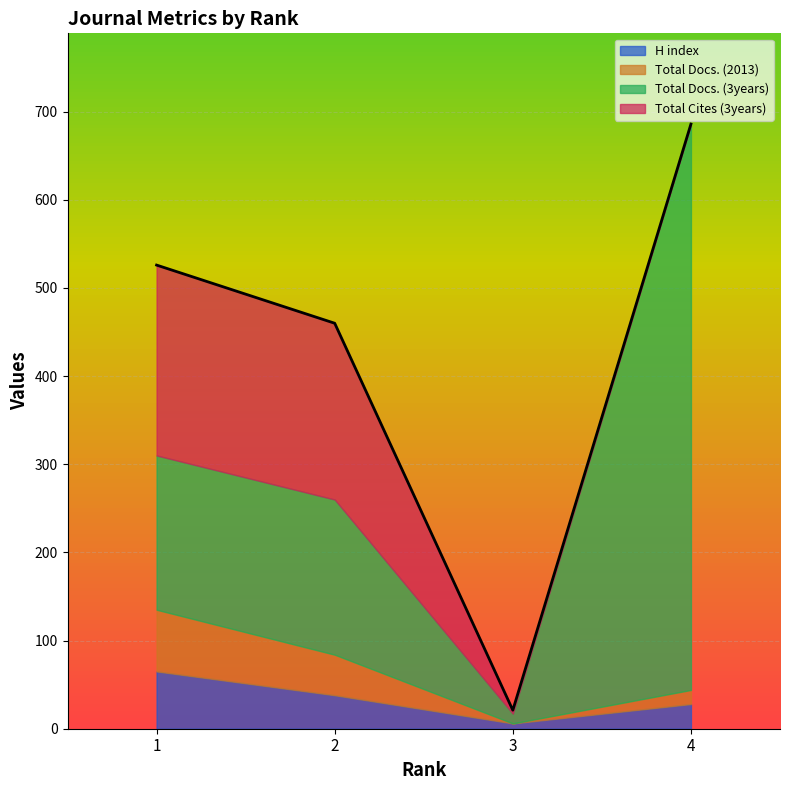

What is the total value across all series at 3?

21